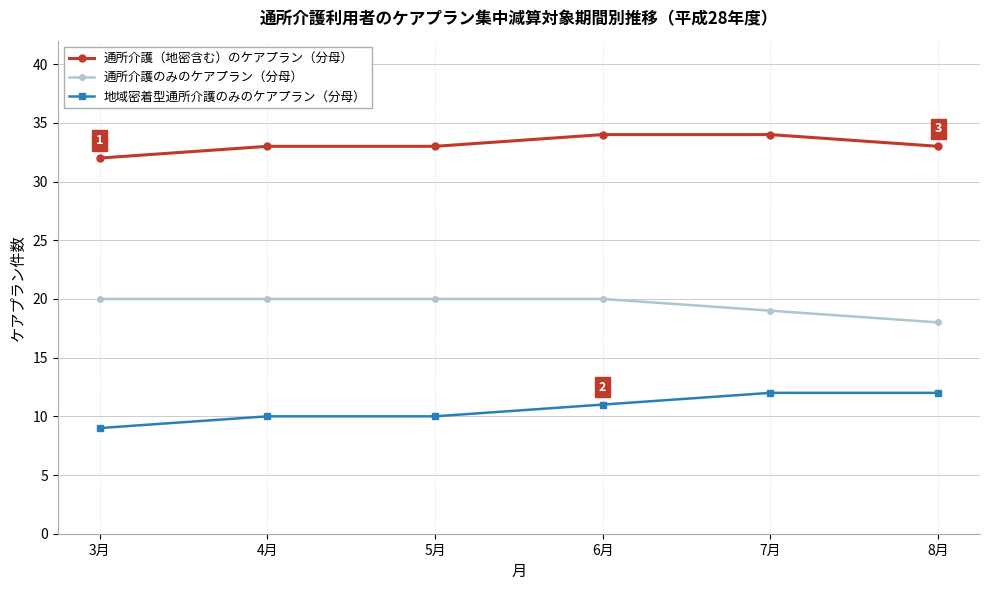

True or false: 地域密着型通所介護のみのケアプラン（分母） and 通所介護（地密含む）のケアプラン（分母） cross at least once.

False